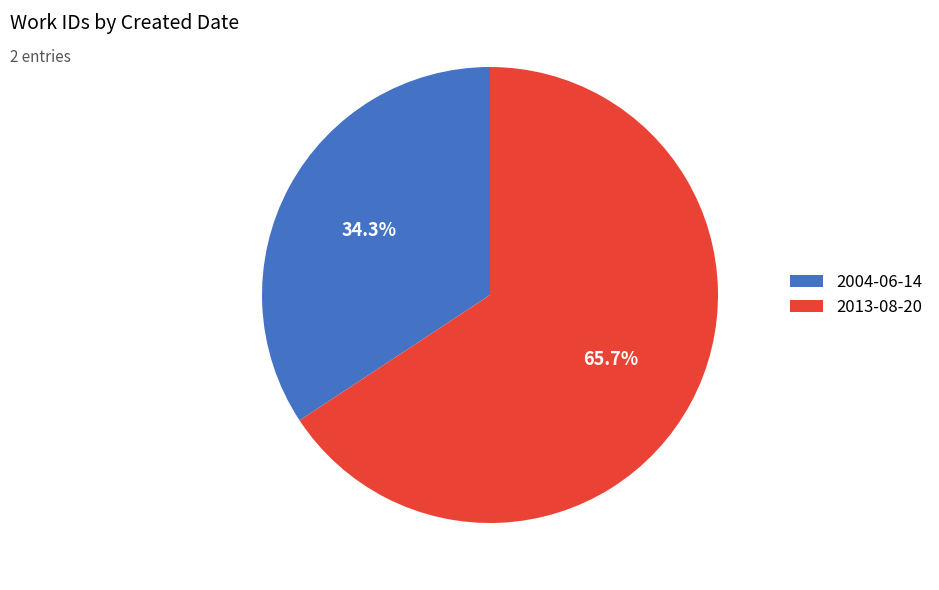

Is there any slice that represents more than half of the pie?

Yes